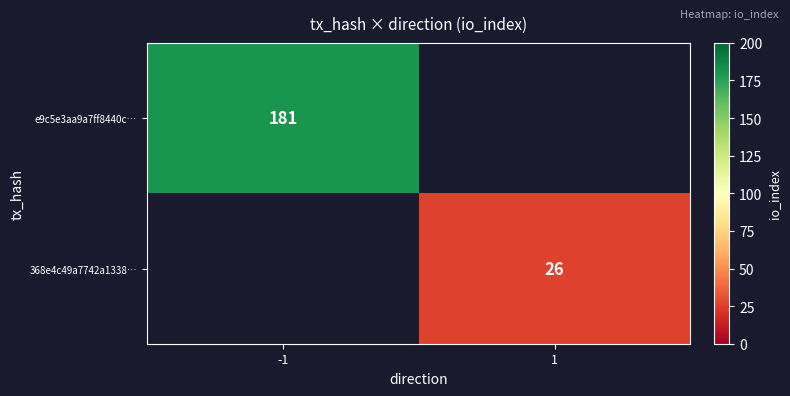

True or false: e9c5e3aa9a7ff8440c… has a value of 109 at -1.

False